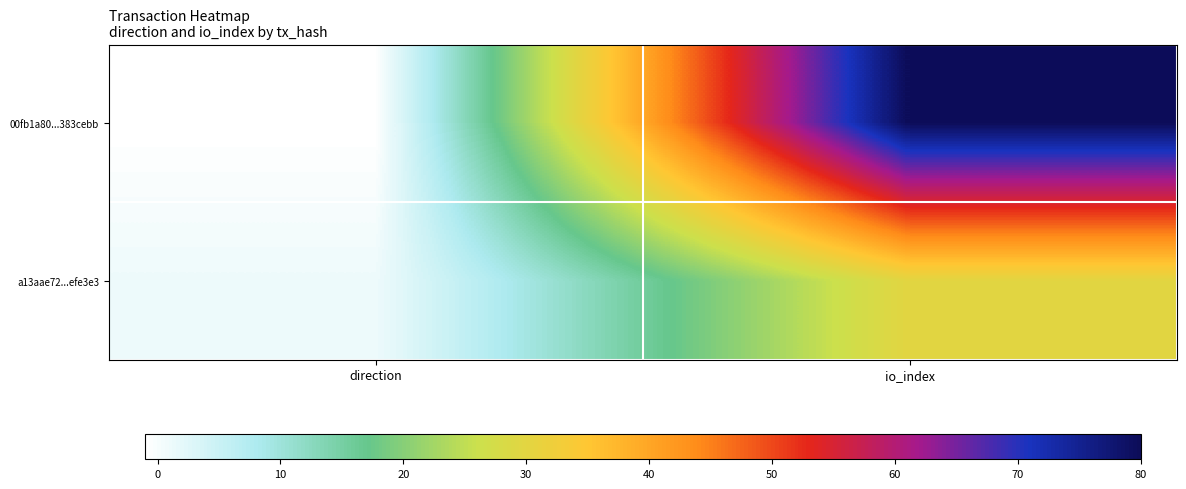

Reading left to right, transcribe all the data shown in this chart.

00fb1a80...383cebb: direction=-1	io_index=80
a13aae72...efe3e3: direction=1	io_index=30